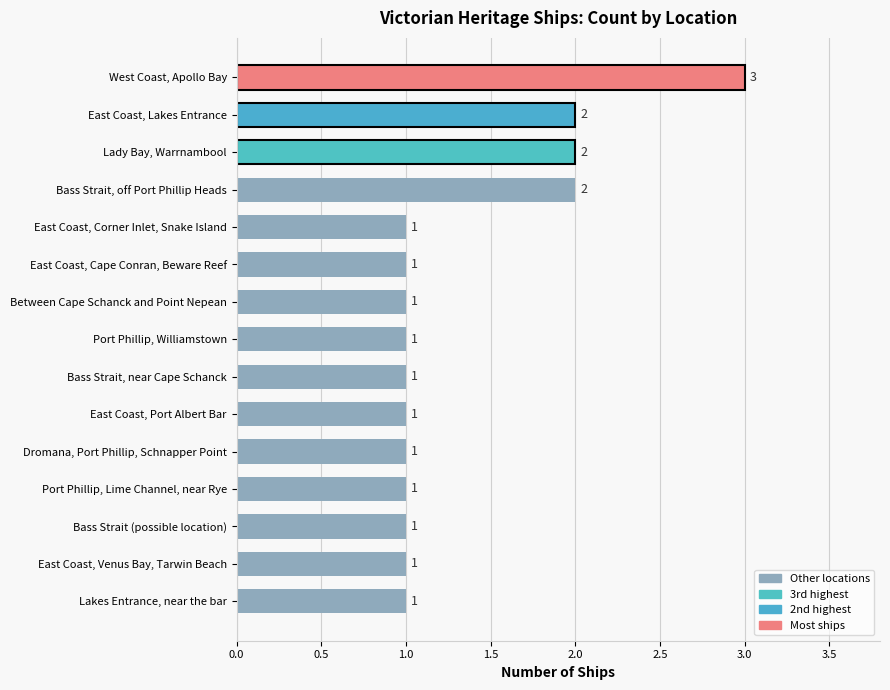

The chart shows a value of 2 at Bass Strait, off Port Phillip Heads. True or false?

True